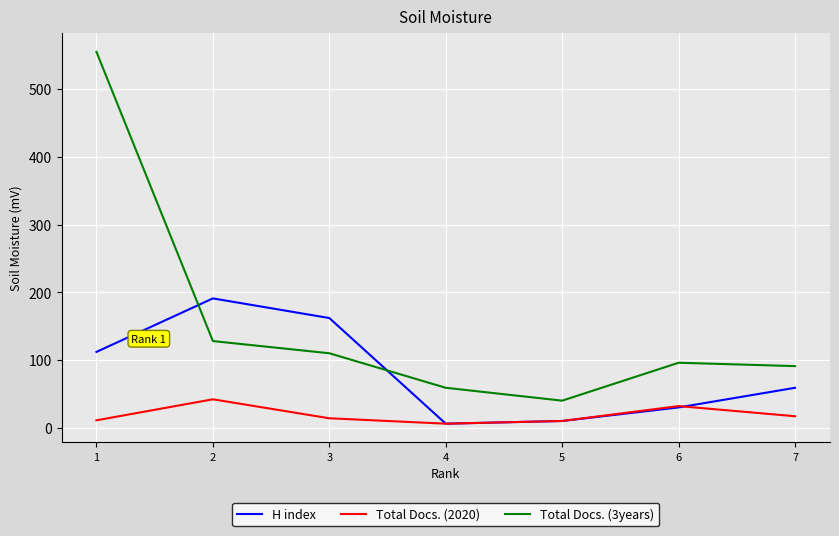

Count the number of categories in the chart.

7